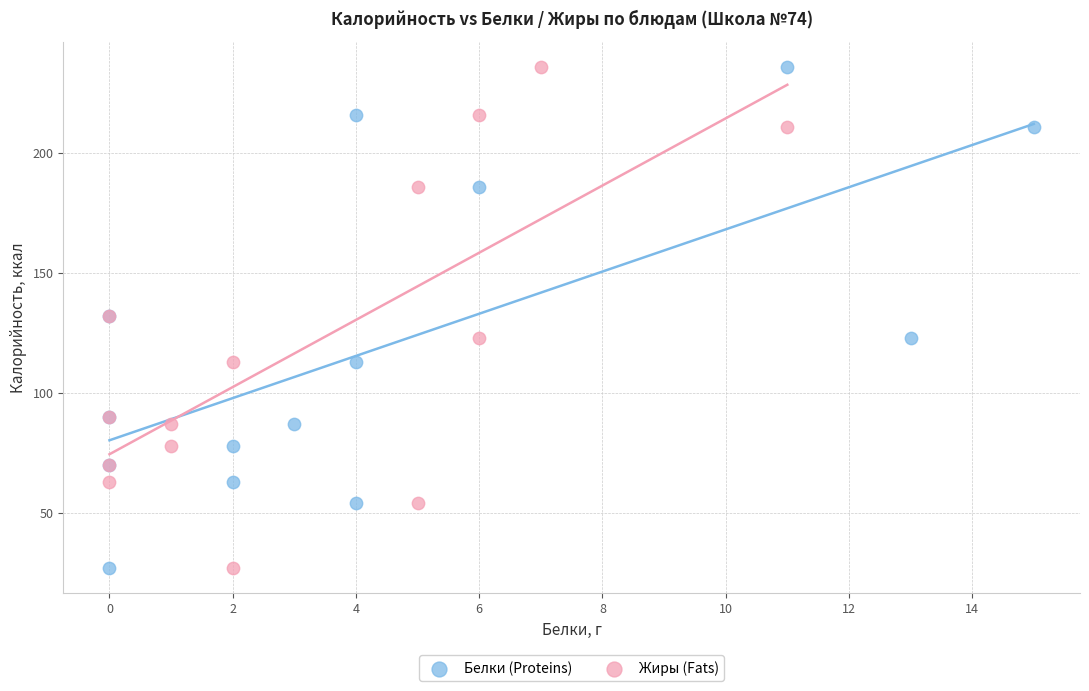

What are all the series names shown in the legend?

Белки (Proteins), Жиры (Fats)